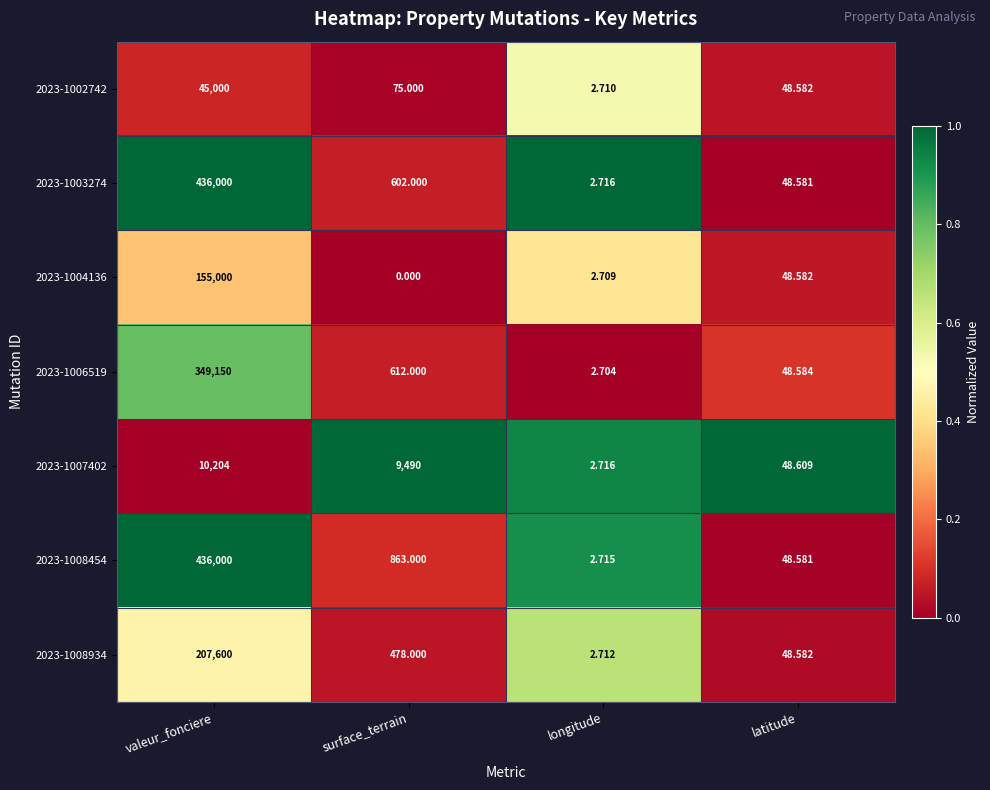

Which series has the largest total across all categories?

2023-1008454